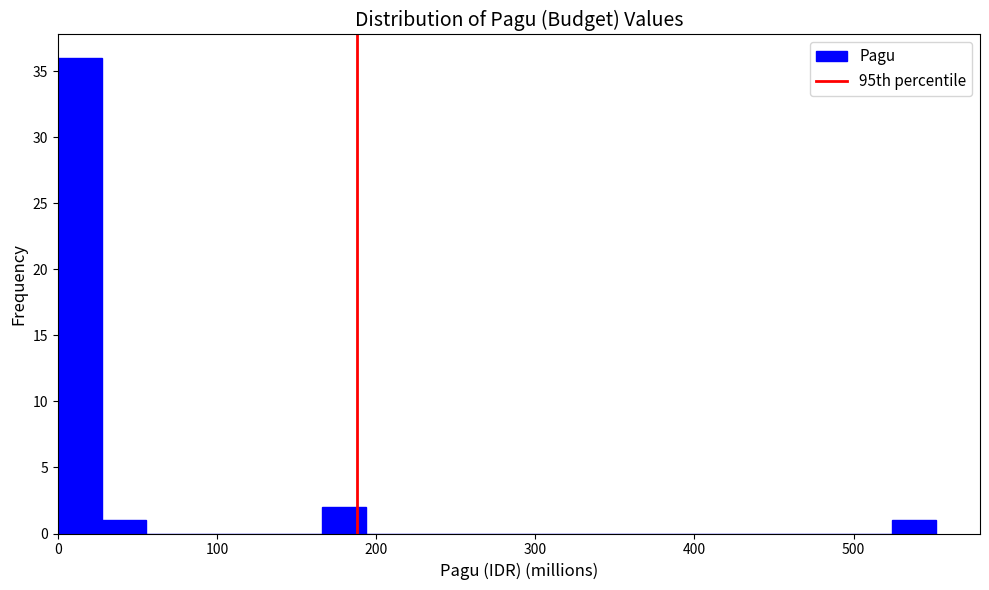

Around what value on the x-axis is the tallest bar? Give the approximate position of its centre, as read against the axis.

10